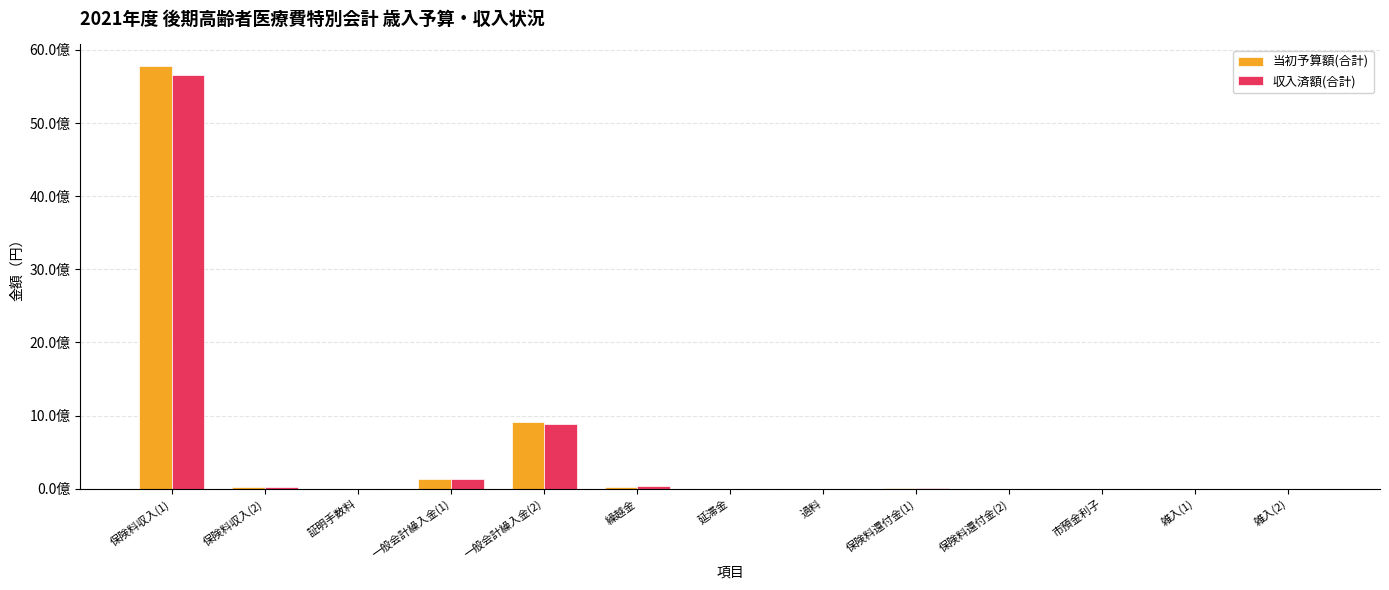

Are the bars grouped side by side (vs. stacked)?

Yes